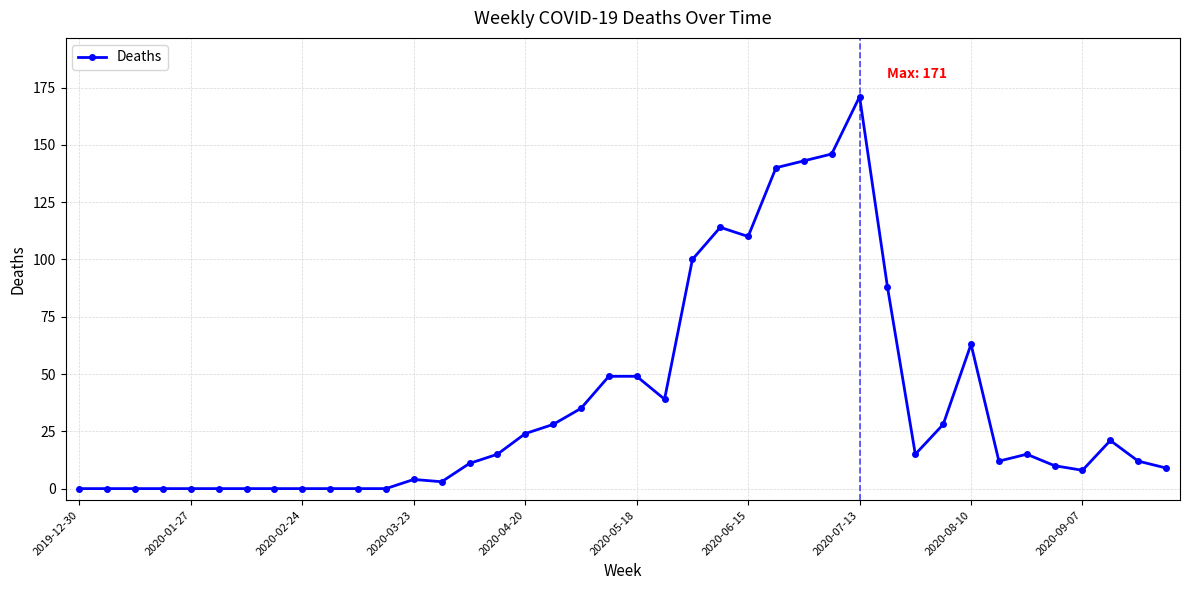

What is the average value?

37